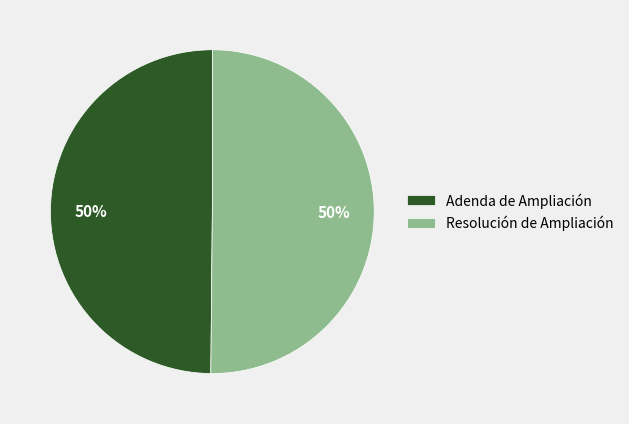

How many slices are in this pie chart?

2